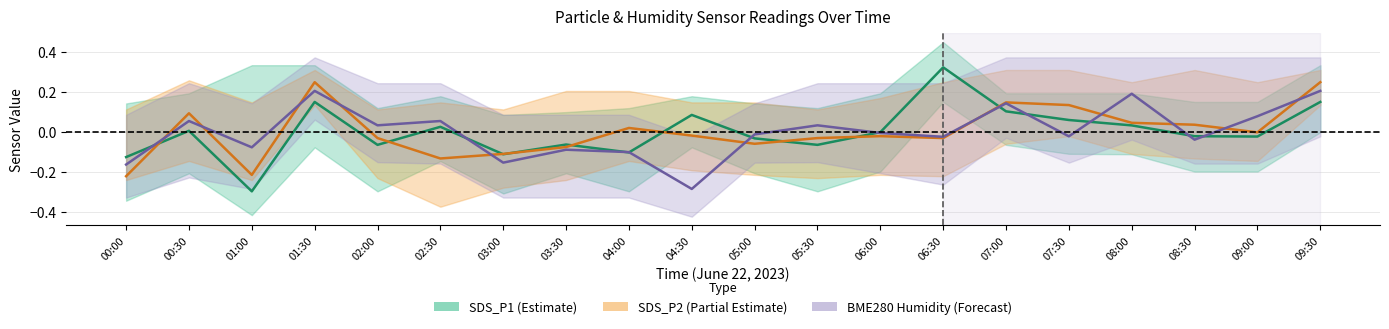

Rank the series by their maximum value, from highest to lowest.

SDS_P1 (Estimate), SDS_P2 (Partial Estimate), BME280 Humidity (Forecast)